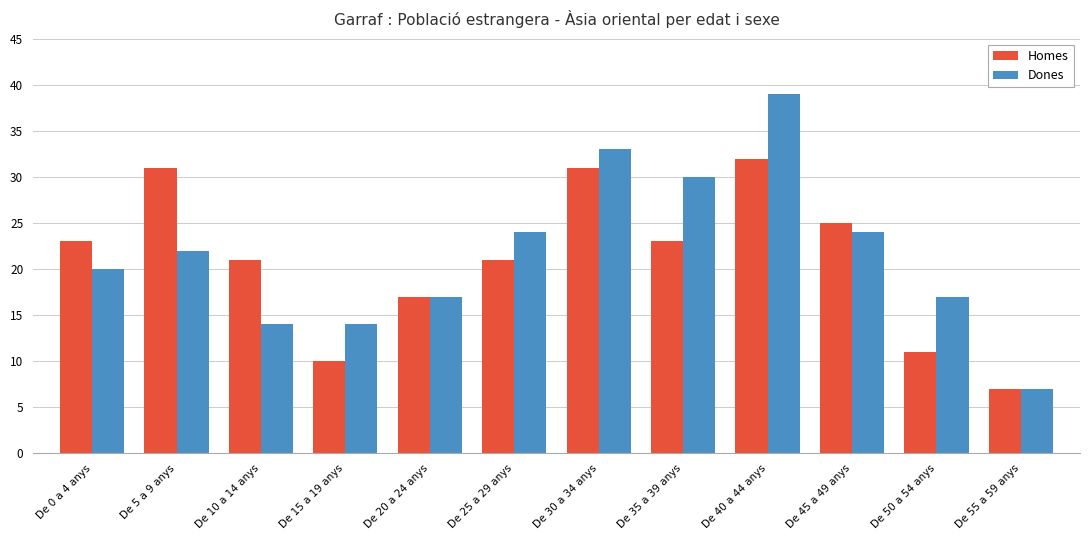

At which category does the chart reach its minimum across all series?

De 55 a 59 anys